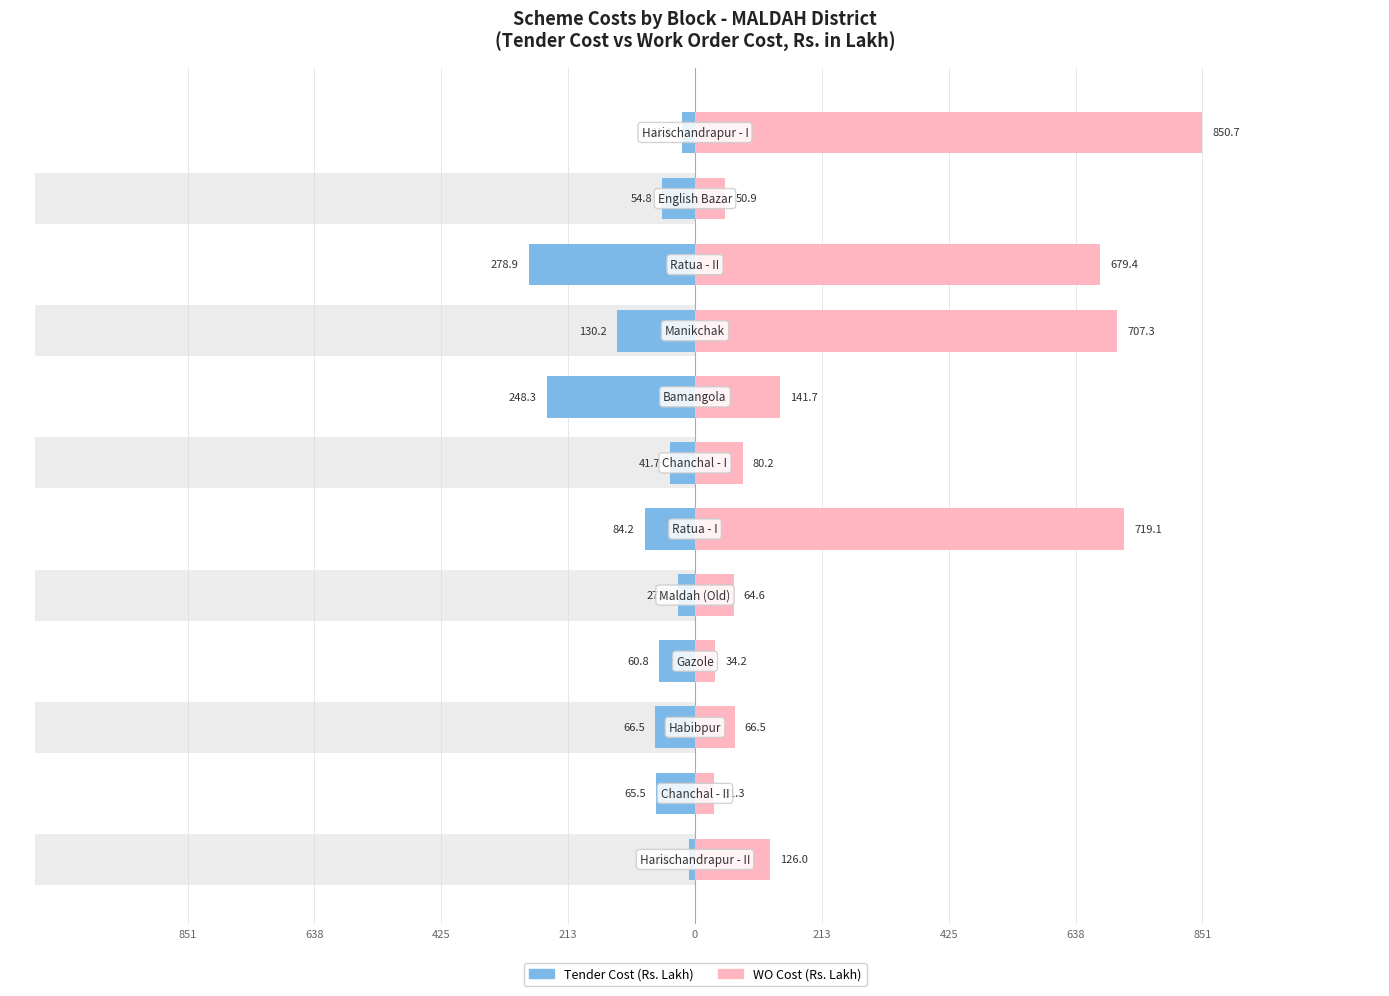

What is the sum of all Tender Cost values?

-1090.3